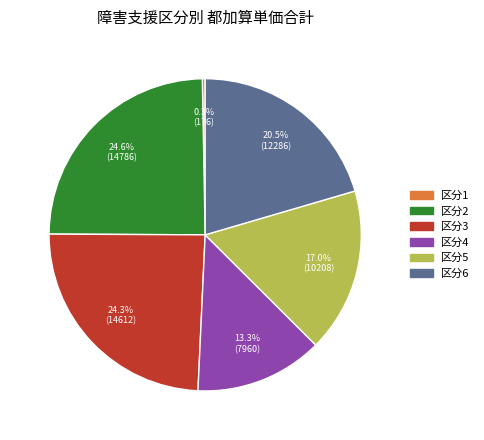

Is there a majority slice in this chart?

No